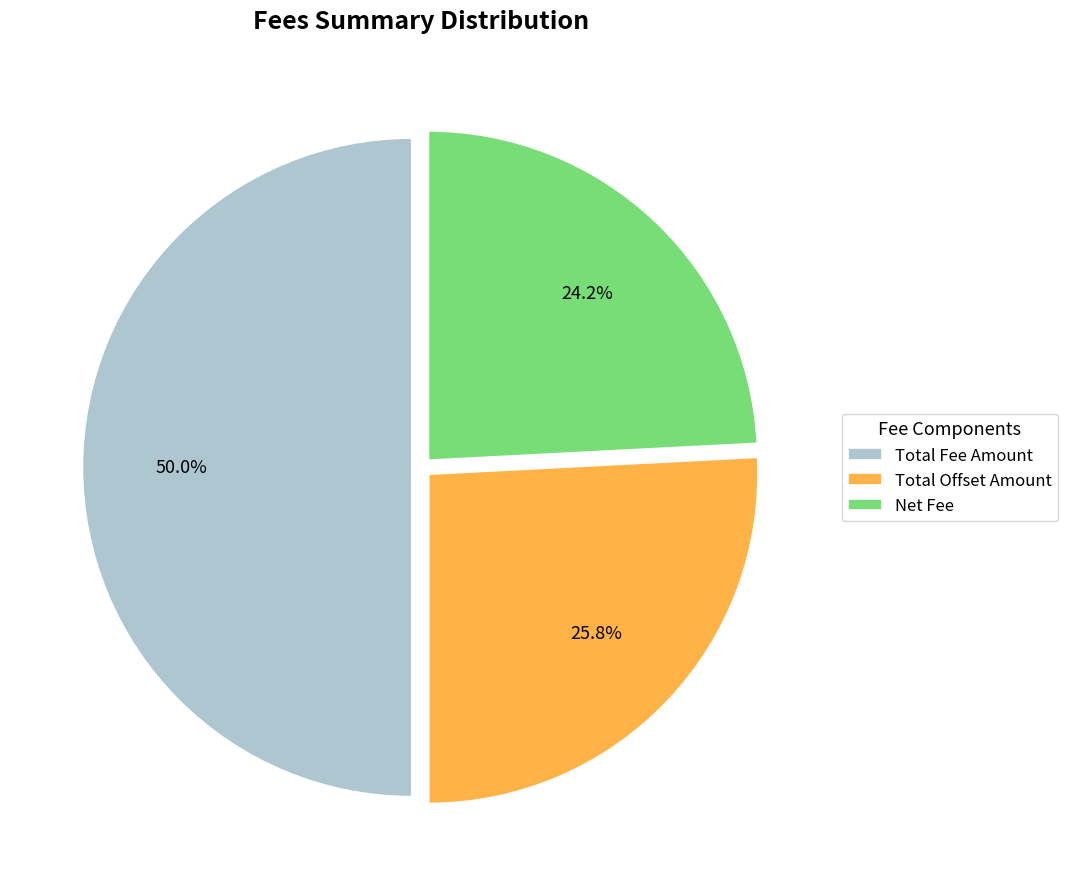

To the nearest percent, what portion does Total Offset Amount represent?

26%